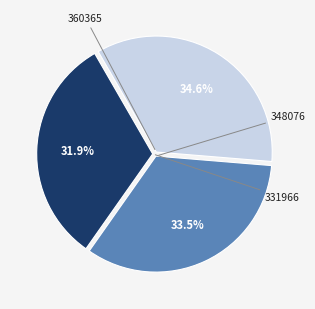

Is there any slice that represents more than half of the pie?

No